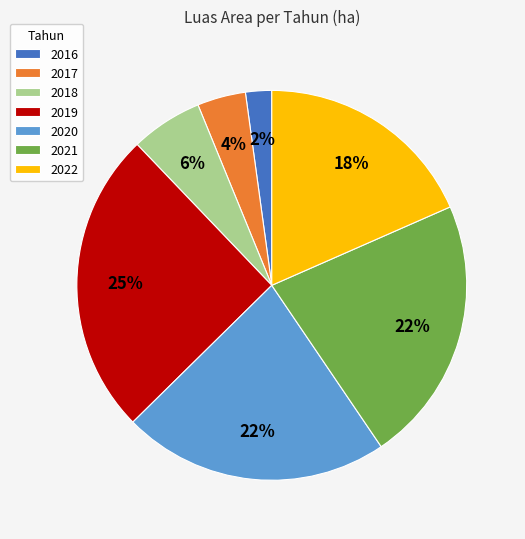

Combined, do 2017 and 2022 account for over 50%?

No